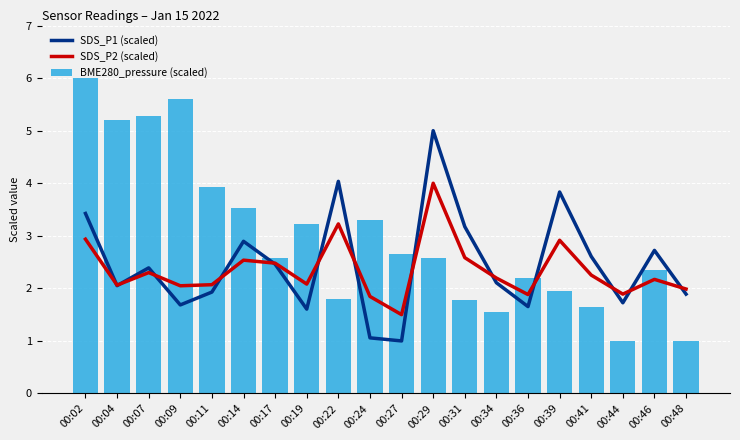

At 00:07, list the series in order from smallest to largest.

SDS_P2 (scaled), SDS_P1 (scaled), BME280_pressure (scaled)